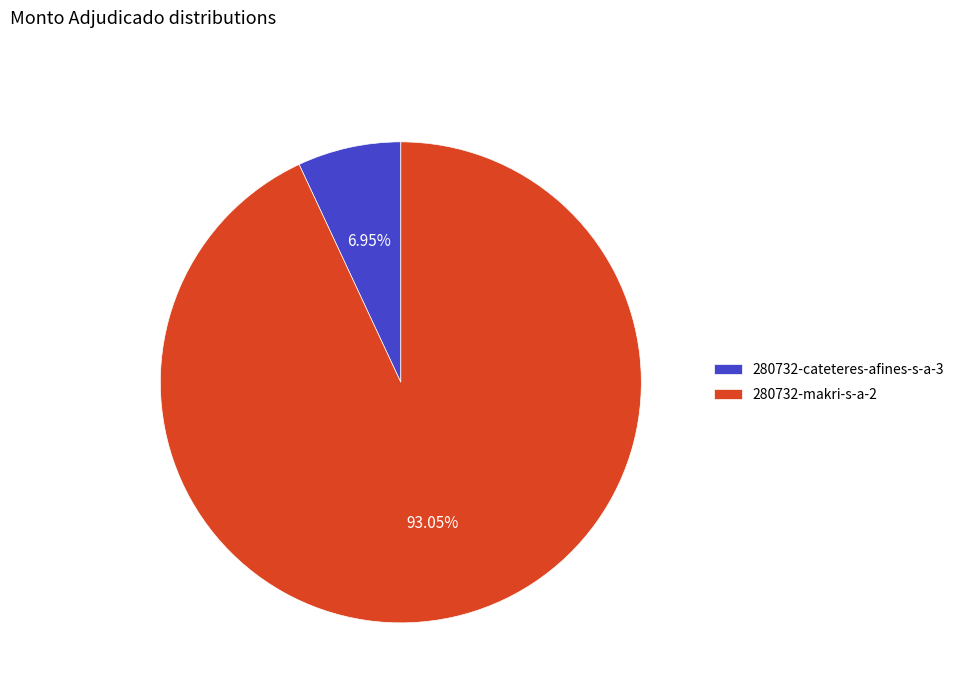

Is there a majority slice in this chart?

Yes